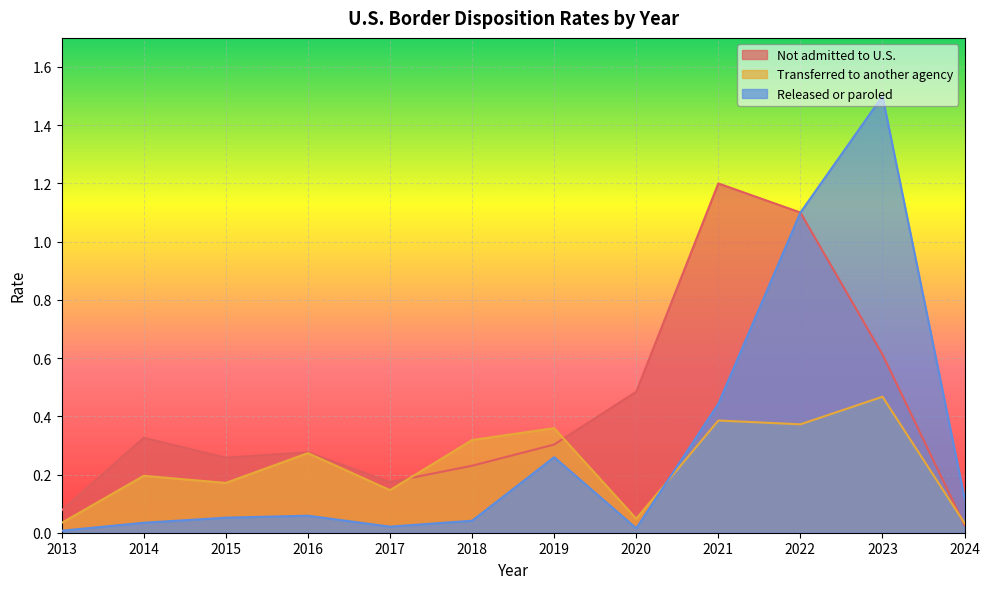

Which series has the widest spread of values?

Released or paroled